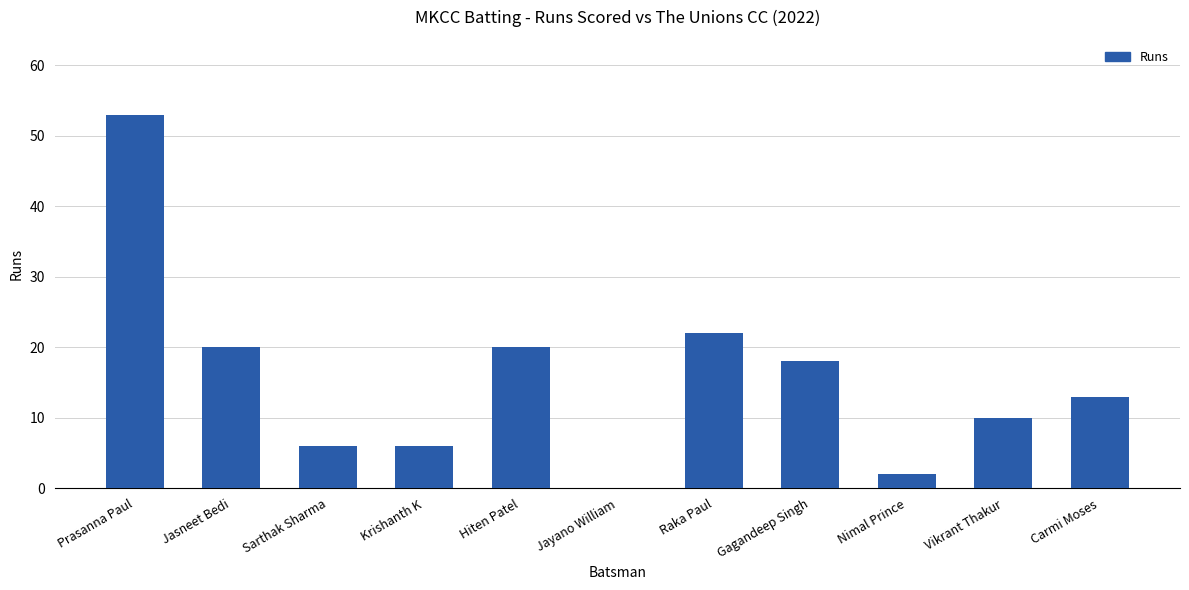

Is it true that the value at Jasneet Bedi is 30?

False